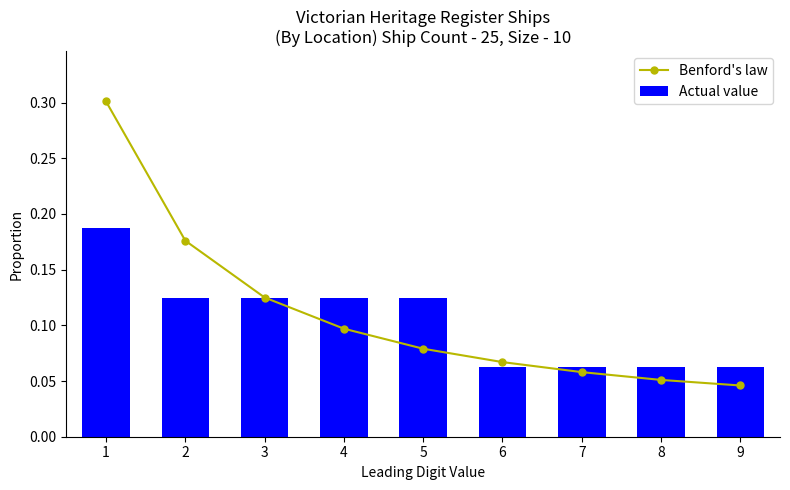

Which has a higher value, 8 or 9?

8